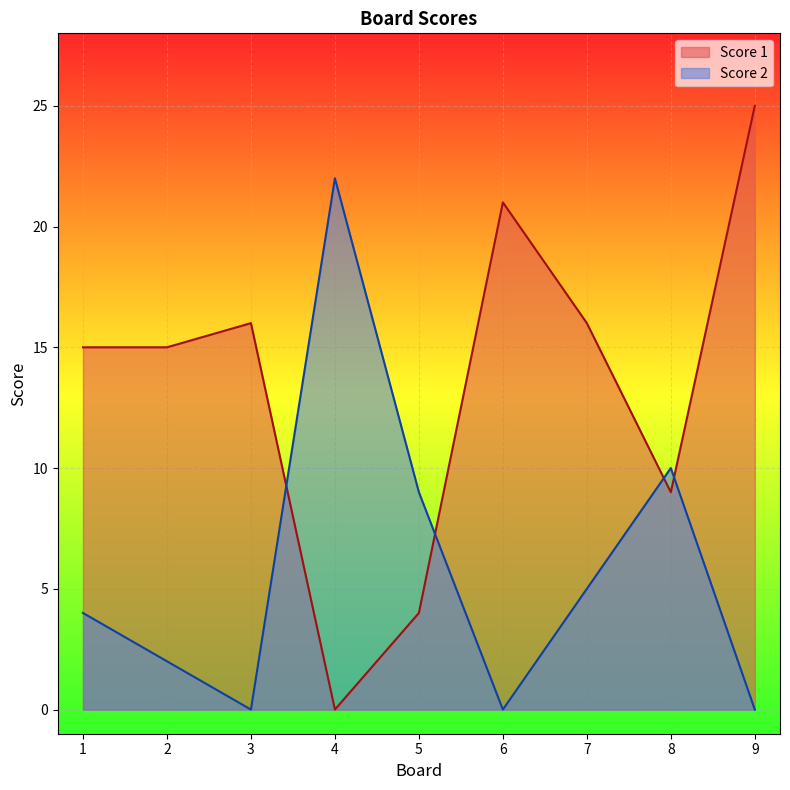

True or false: Score 1 and Score 2 cross at least once.

True